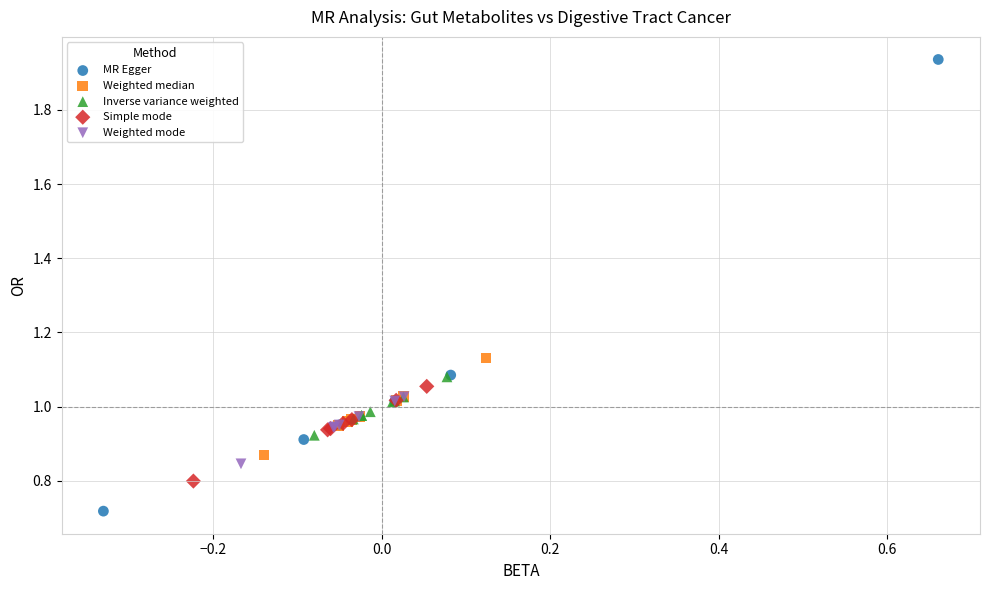

Which series reaches the maximum Y coordinate?

MR Egger